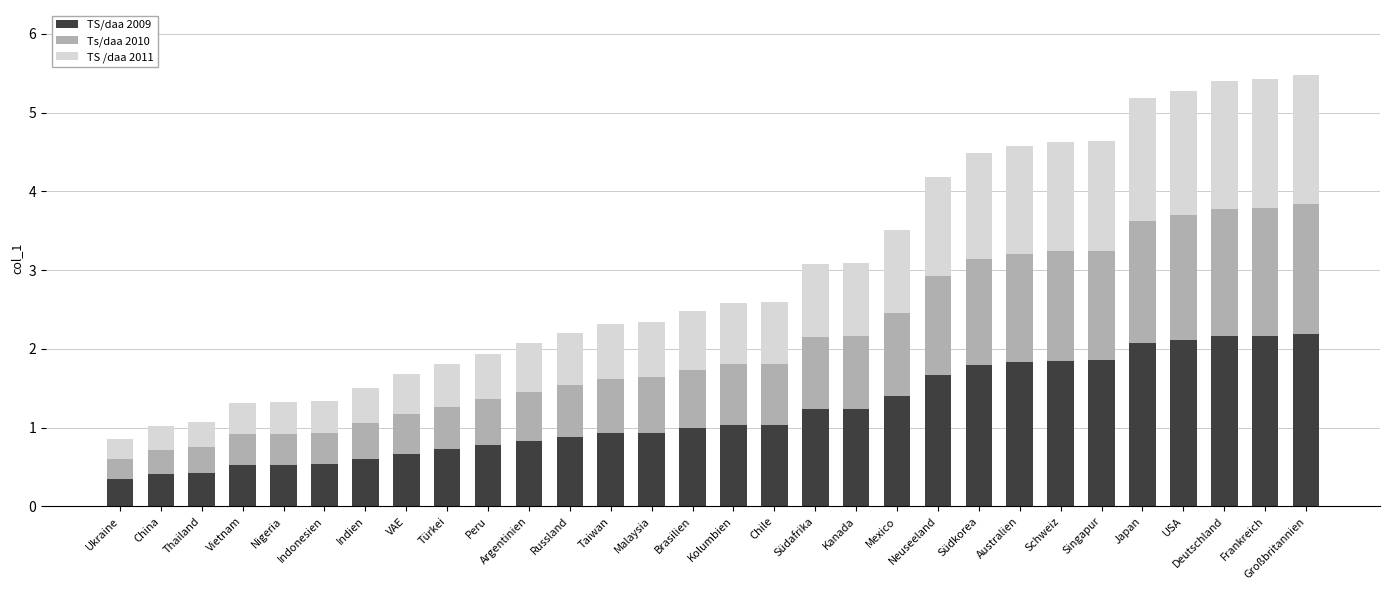

What is the difference between the maximum and minimum values in the TS/daa 2009 series?

1.8